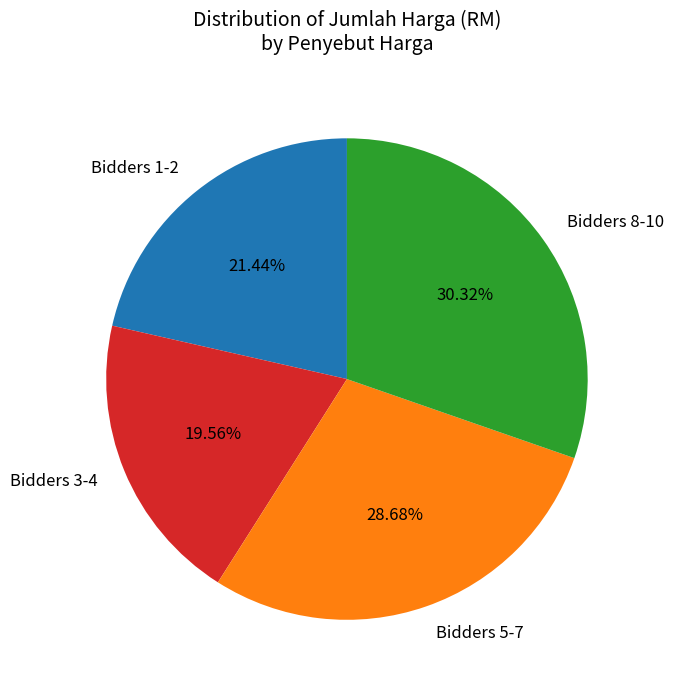

Rank the categories by value from lowest to highest.

Bidders 3-4, Bidders 1-2, Bidders 5-7, Bidders 8-10